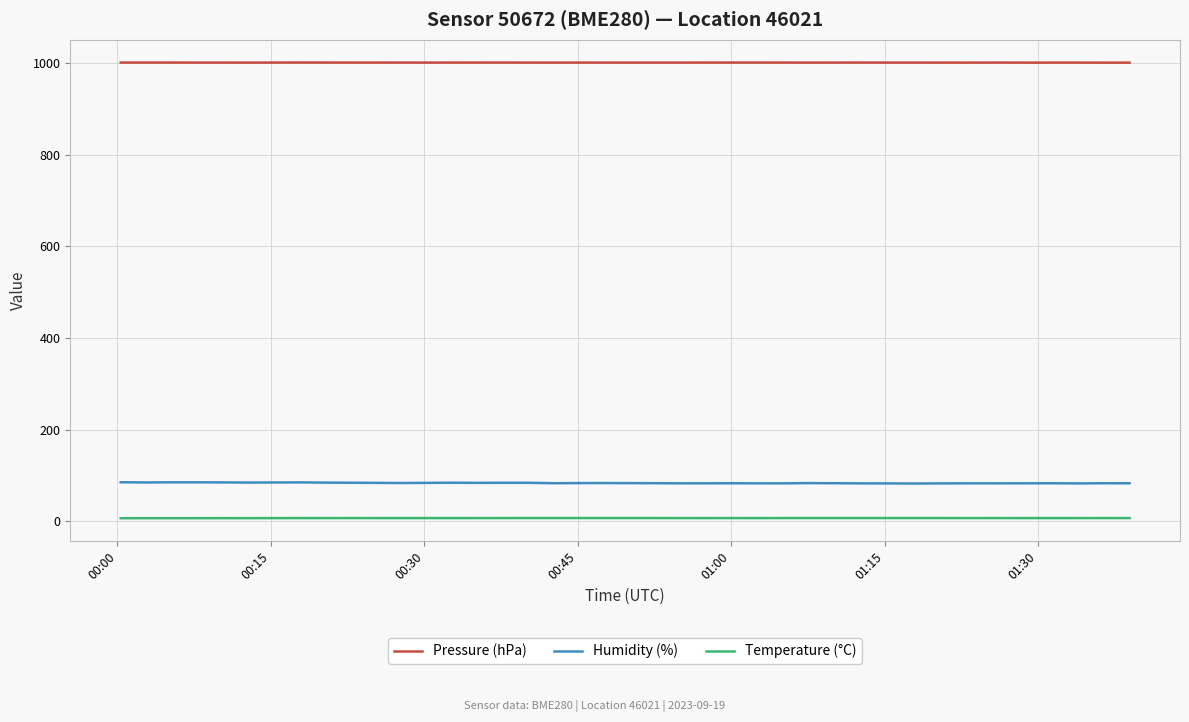

Rank the series by their maximum value, from lowest to highest.

Temperature (°C), Humidity (%), Pressure (hPa)